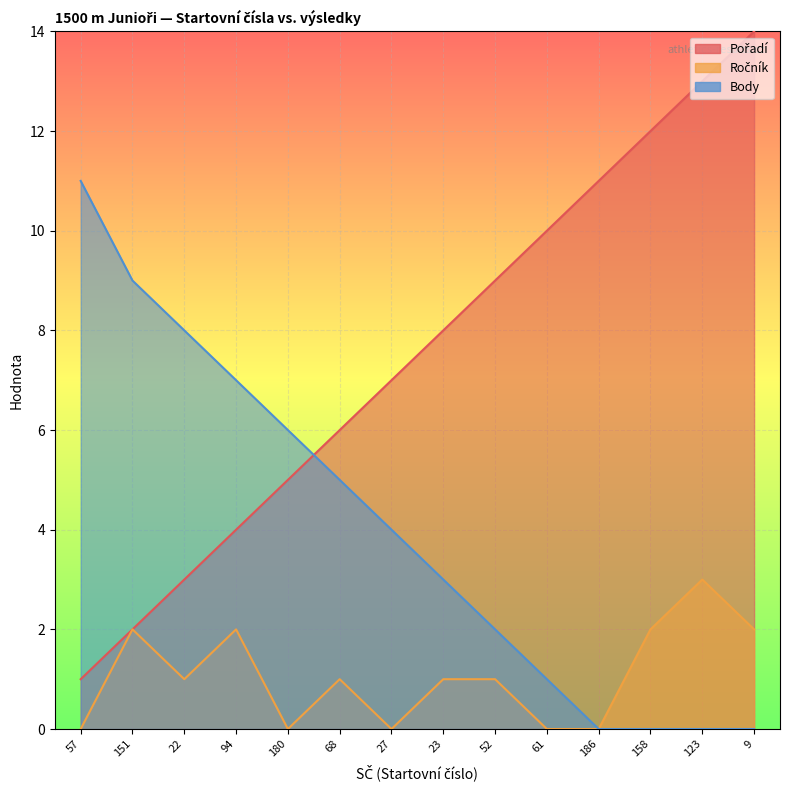

Reading left to right, what are all the values shown in this chart?

Pořadí: 57=1	151=2	22=3	94=4	180=5	68=6	27=7	23=8	52=9	61=10	186=11	158=12	123=13	9=14
Ročník: 57=0	151=2	22=1	94=2	180=0	68=1	27=0	23=1	52=1	61=0	186=0	158=2	123=3	9=2
Body: 57=11	151=9	22=8	94=7	180=6	68=5	27=4	23=3	52=2	61=1	186=0	158=0	123=0	9=0